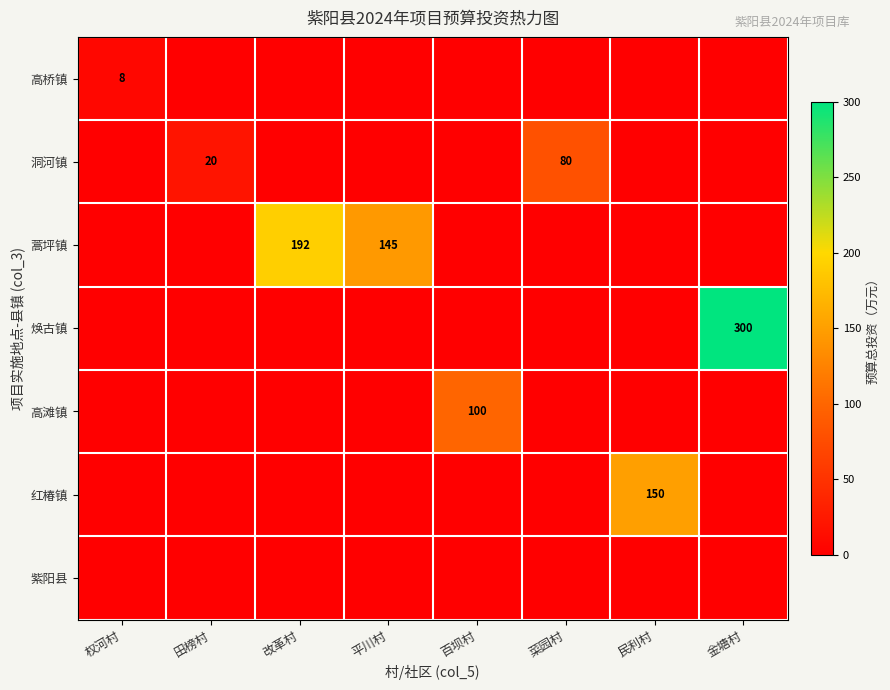

How many values in 高滩镇 are above zero?

1